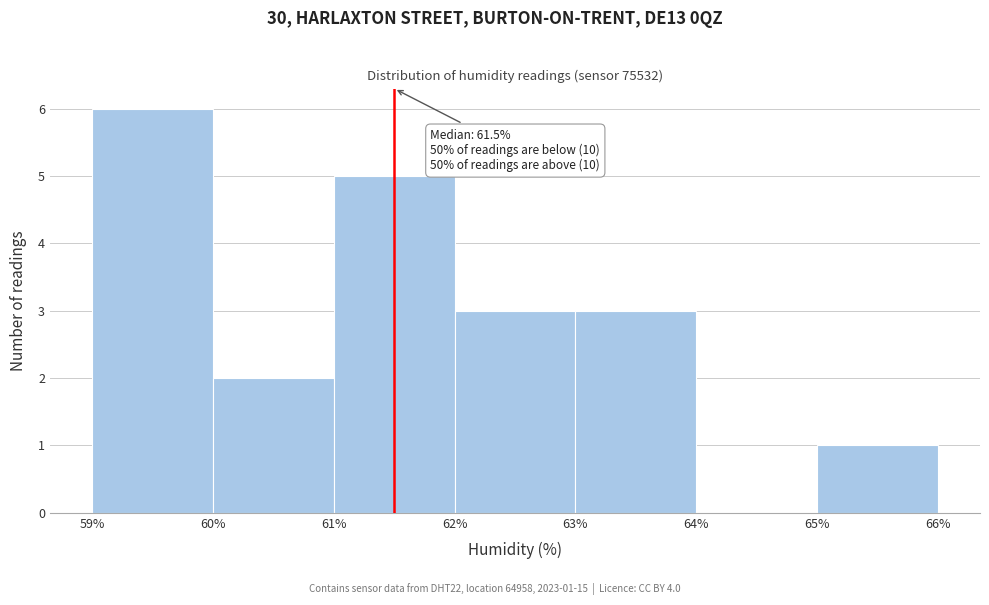

Which range on the x-axis has the tallest bar?

59% to 60%